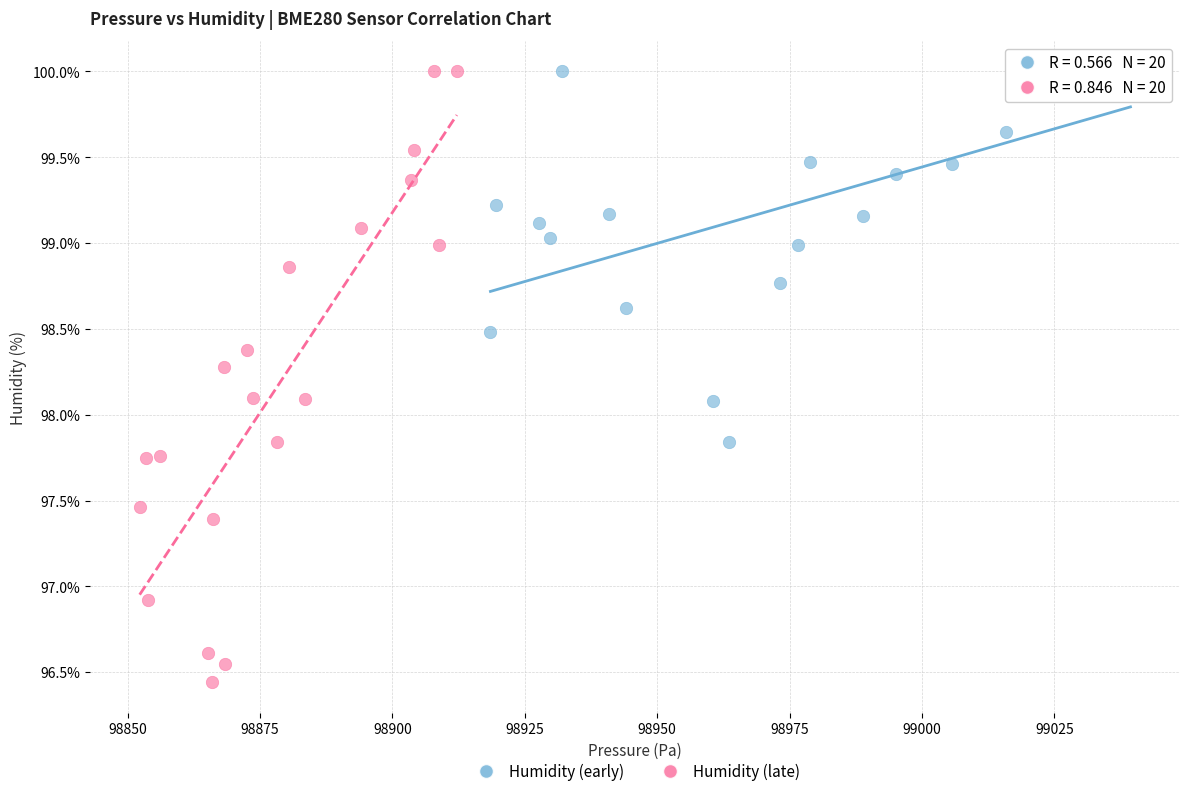

What are all the series names shown in the legend?

Humidity (early), Humidity (late)